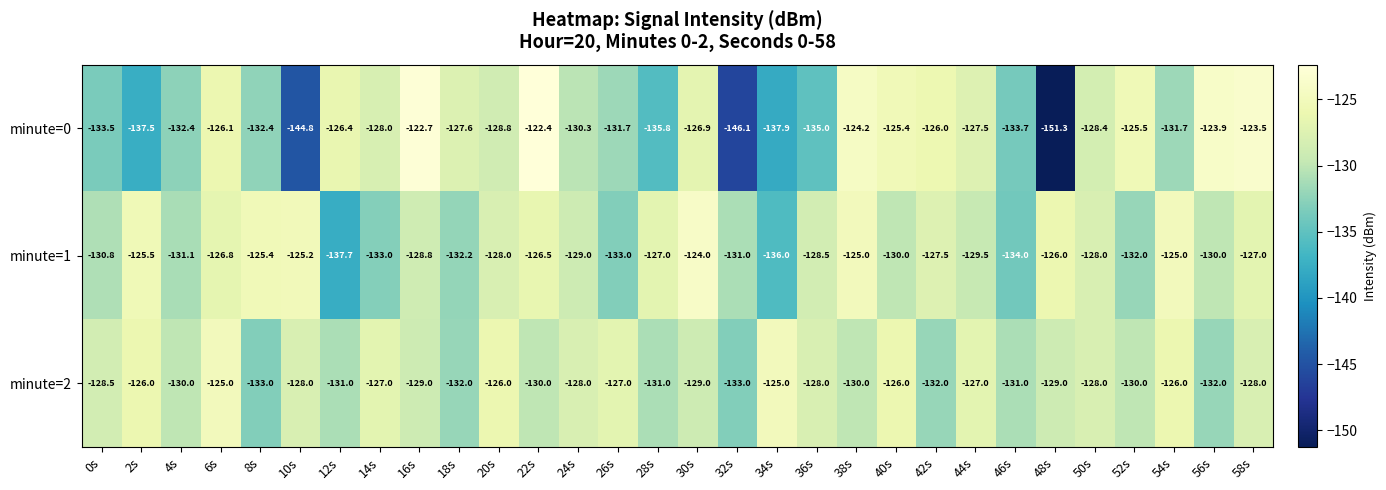

The value of minute=0 at 22s is -122.4. True or false?

True